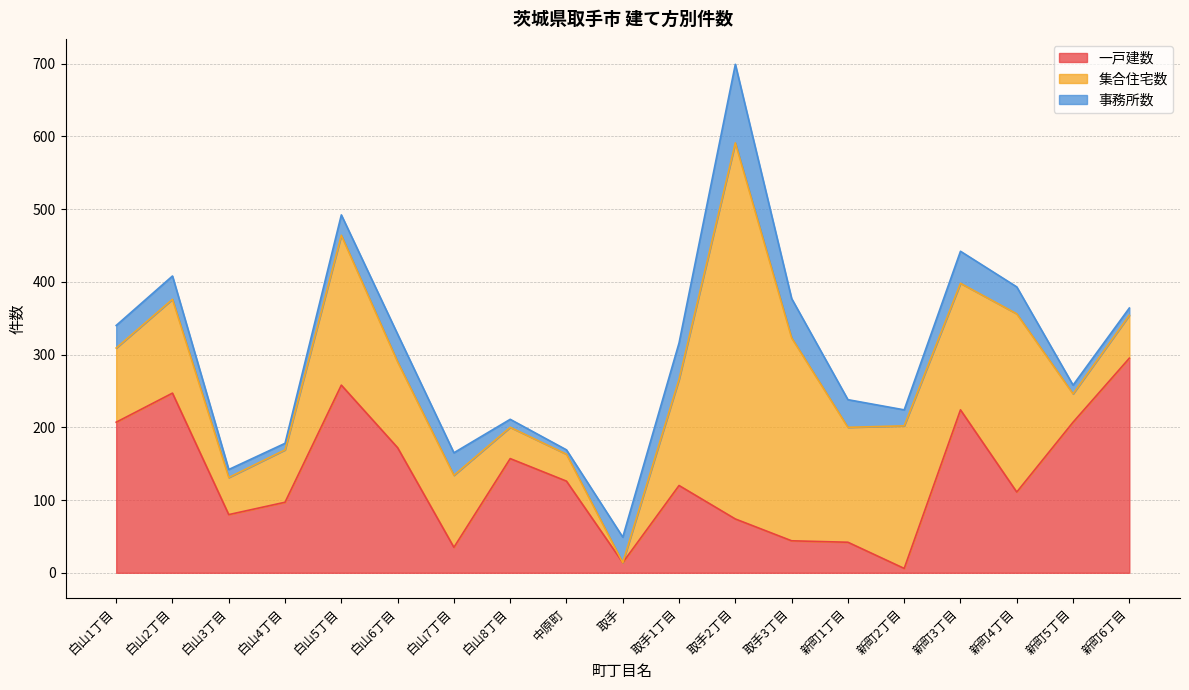

In 集合住宅数, how many points are lower than both neighbors (excluding endpoints)?

5